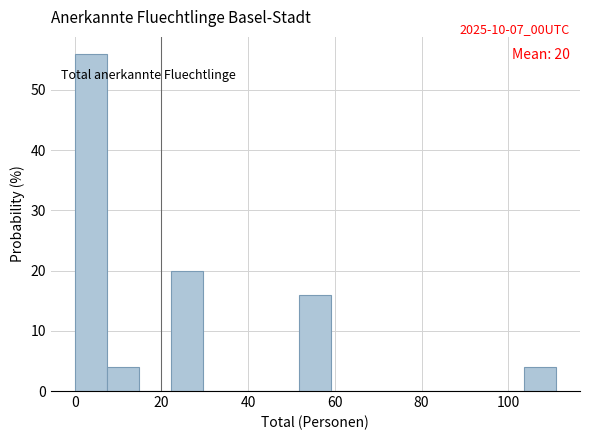

Around what value on the x-axis is the tallest bar? Give the approximate position of its centre, as read against the axis.

4